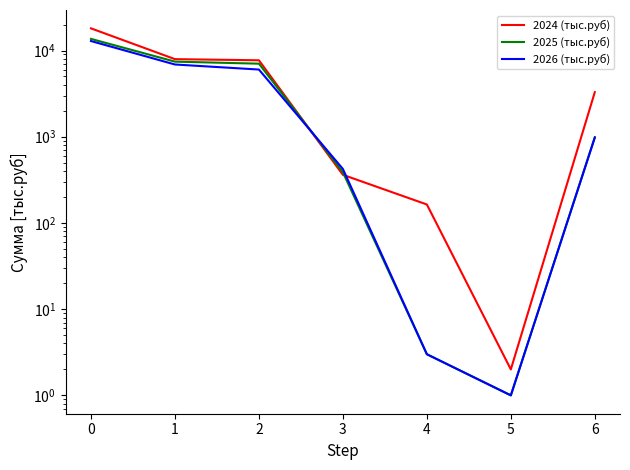

How many values in the 2024 (тыс.руб) series exceed 3287?

4